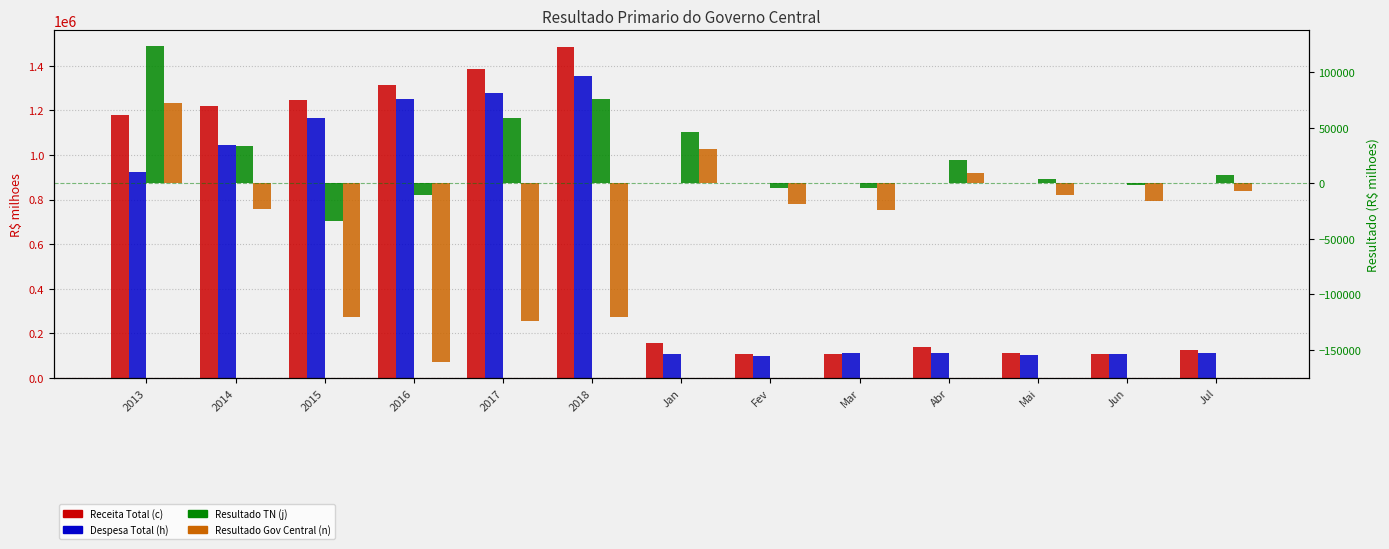

What is the difference between the highest and lowest values at Jun?

125272.4